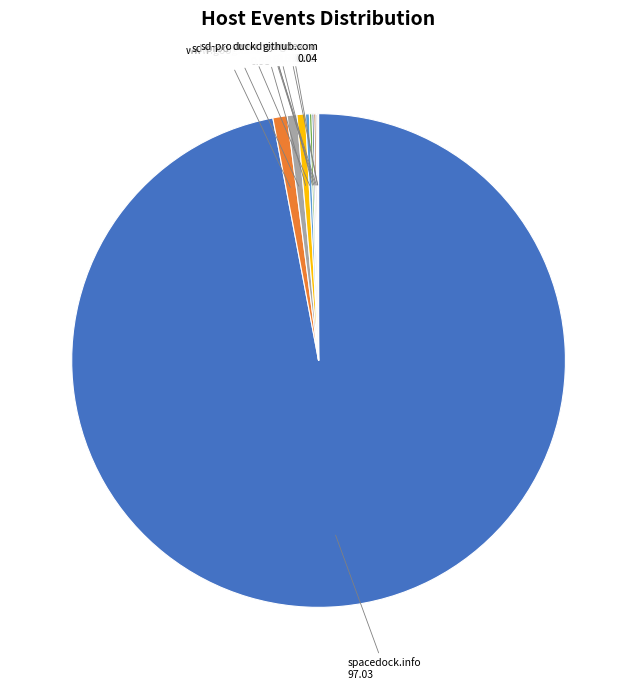

Does spacedock.info account for over 50% of the chart?

Yes